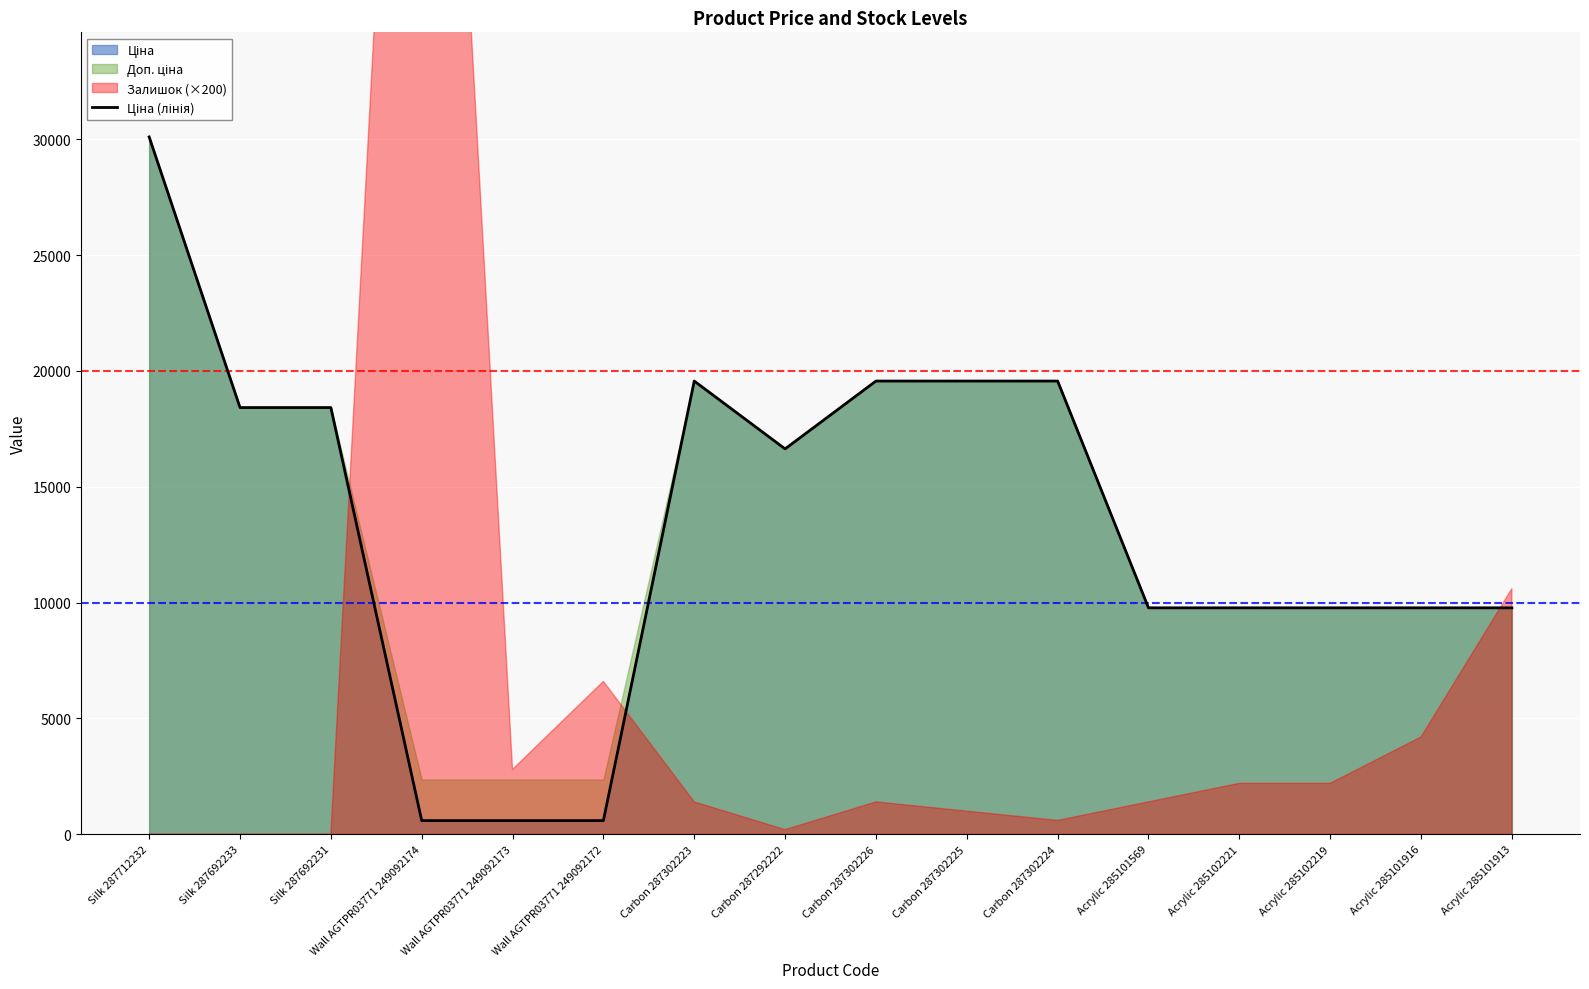

Which has a higher value, Silk 287712232 or Acrylic 285101916?

Silk 287712232